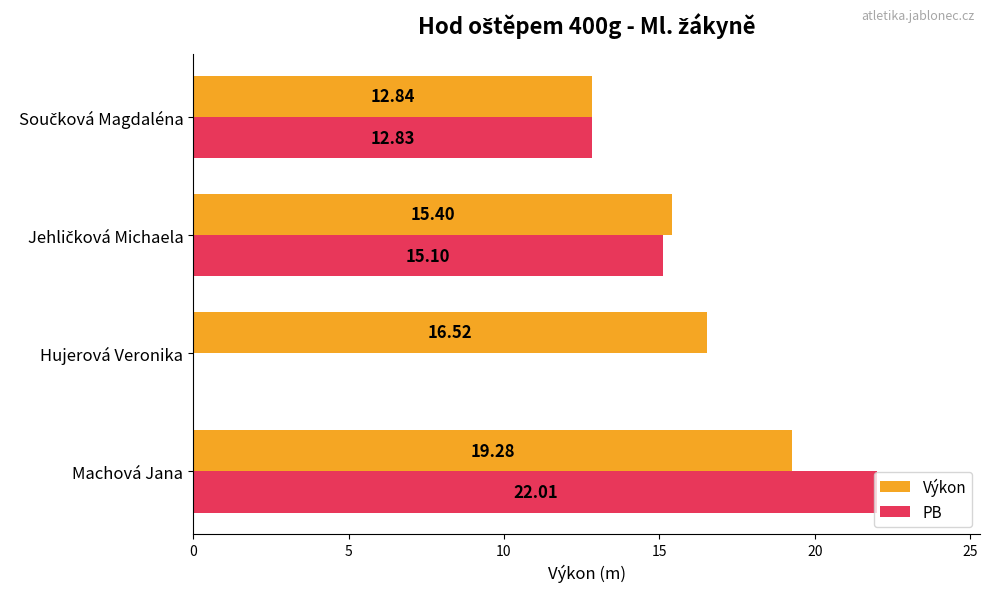

Which label corresponds to the largest value in the chart?

Machová Jana